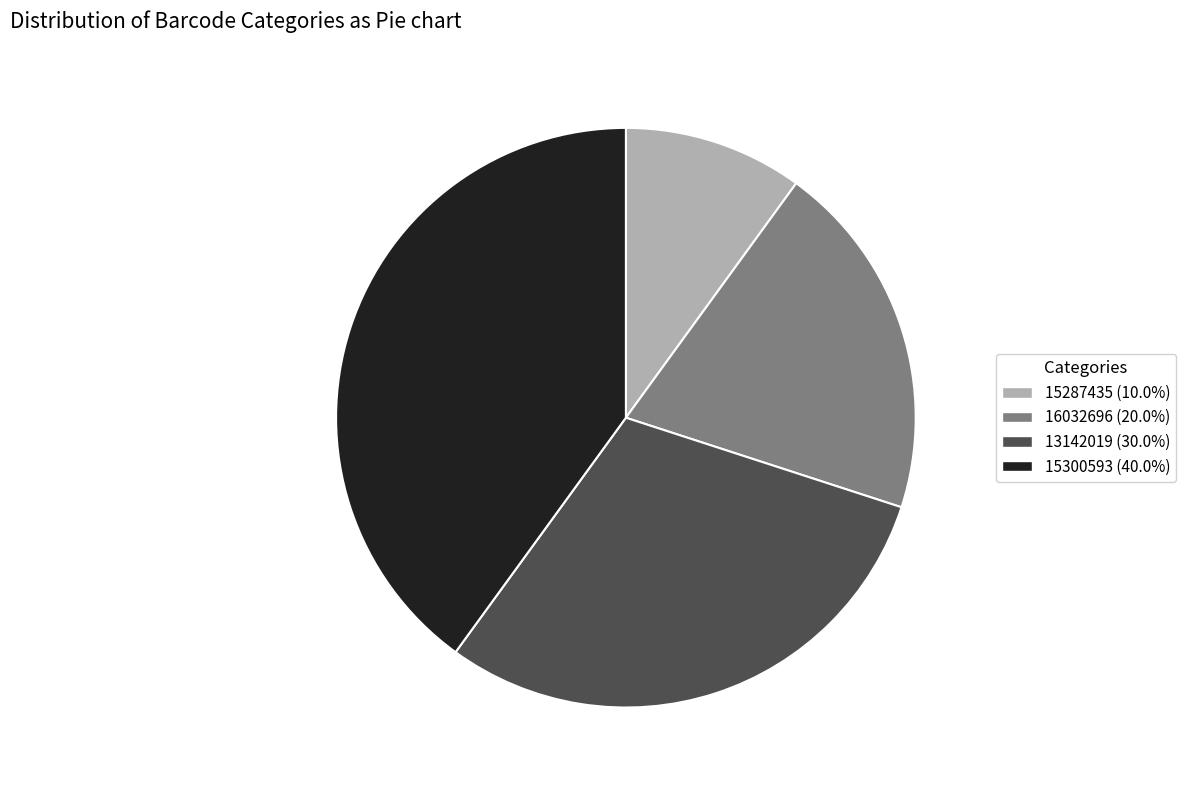

Is 13142019 (30.0%) the majority of the pie?

No